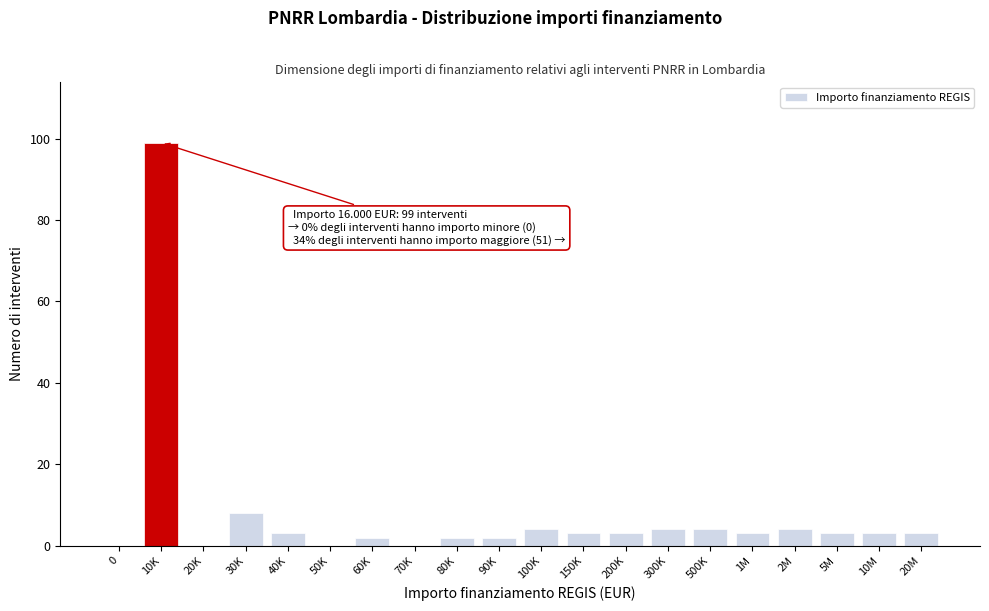

Reading left to right, extract all data points from this chart.

0=0	10K=99	20K=0	30K=8	40K=3	50K=0	60K=2	70K=0	80K=2	90K=2	100K=4	150K=3	200K=3	300K=4	500K=4	1M=3	2M=4	5M=3	10M=3	20M=3